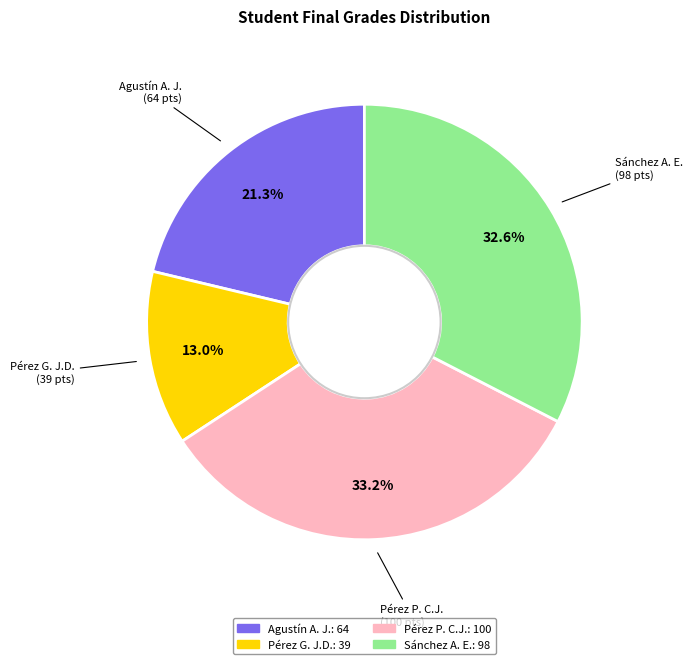

Does any single category account for the majority?

No